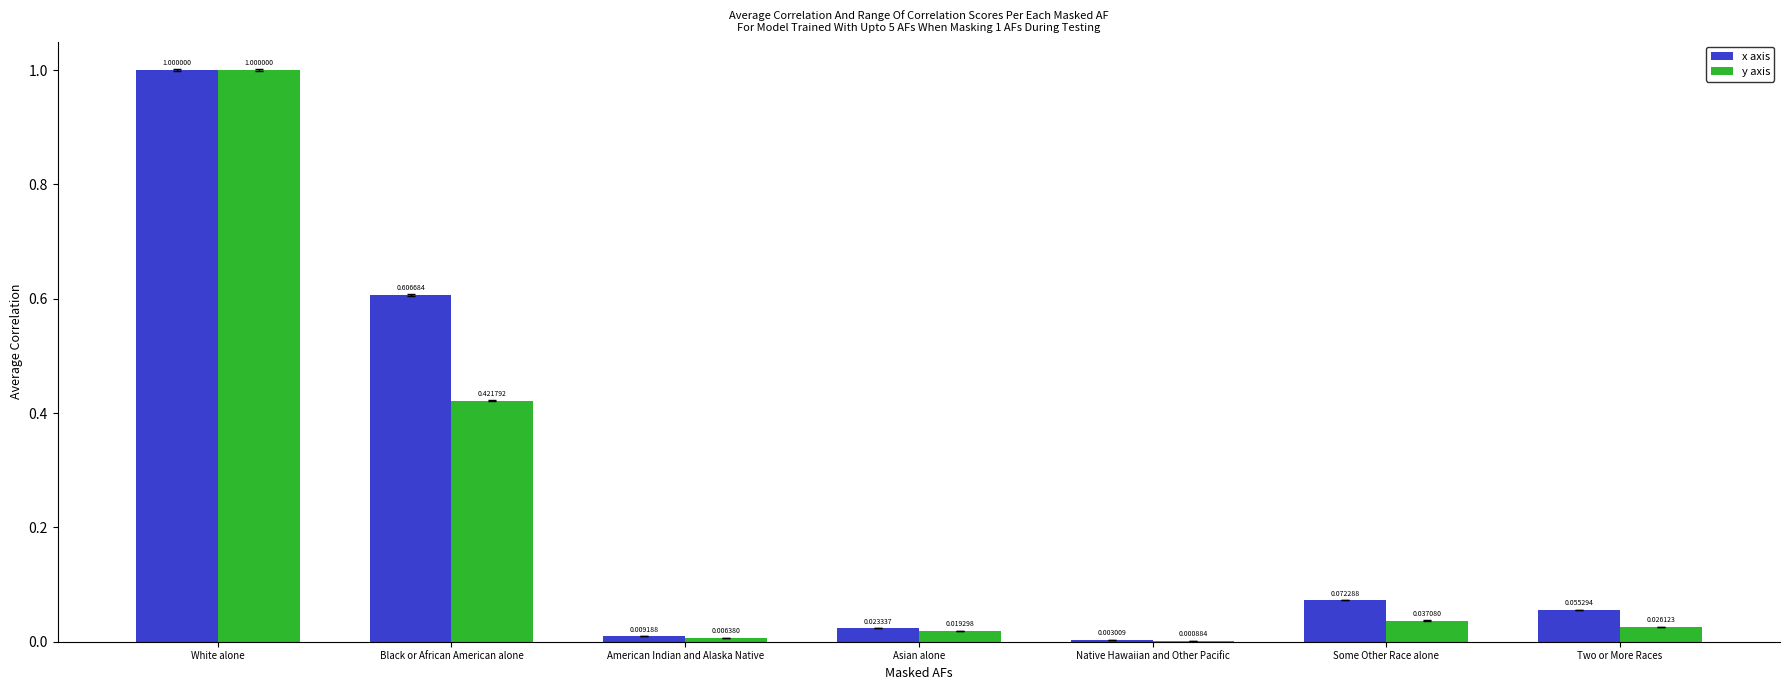

What is the sum of all y axis values?

1.5